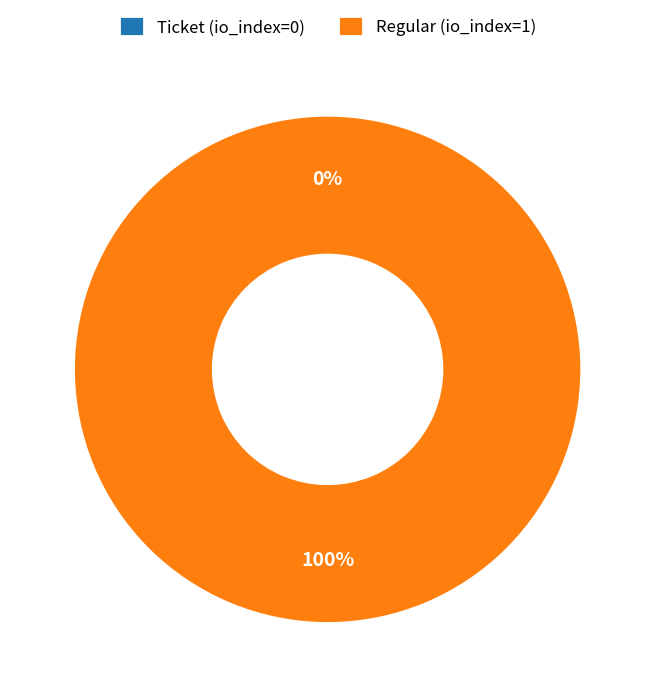

Which category has the biggest portion of the pie?

Regular (io_index=1)